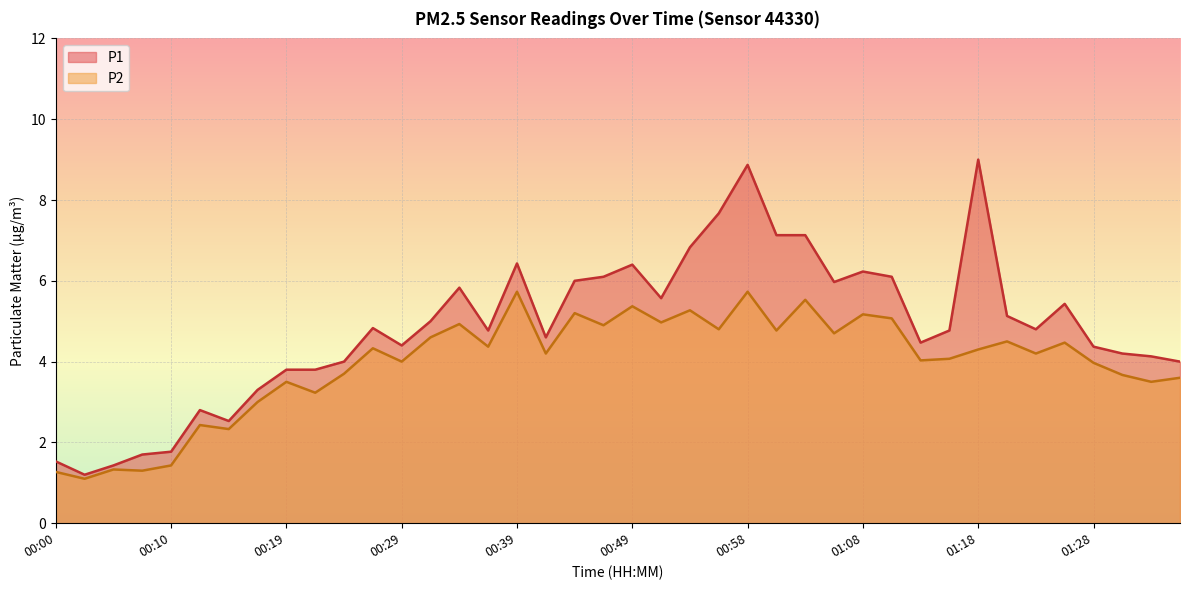

True or false: P1 has more than 0 points higher than both neighbors.

True